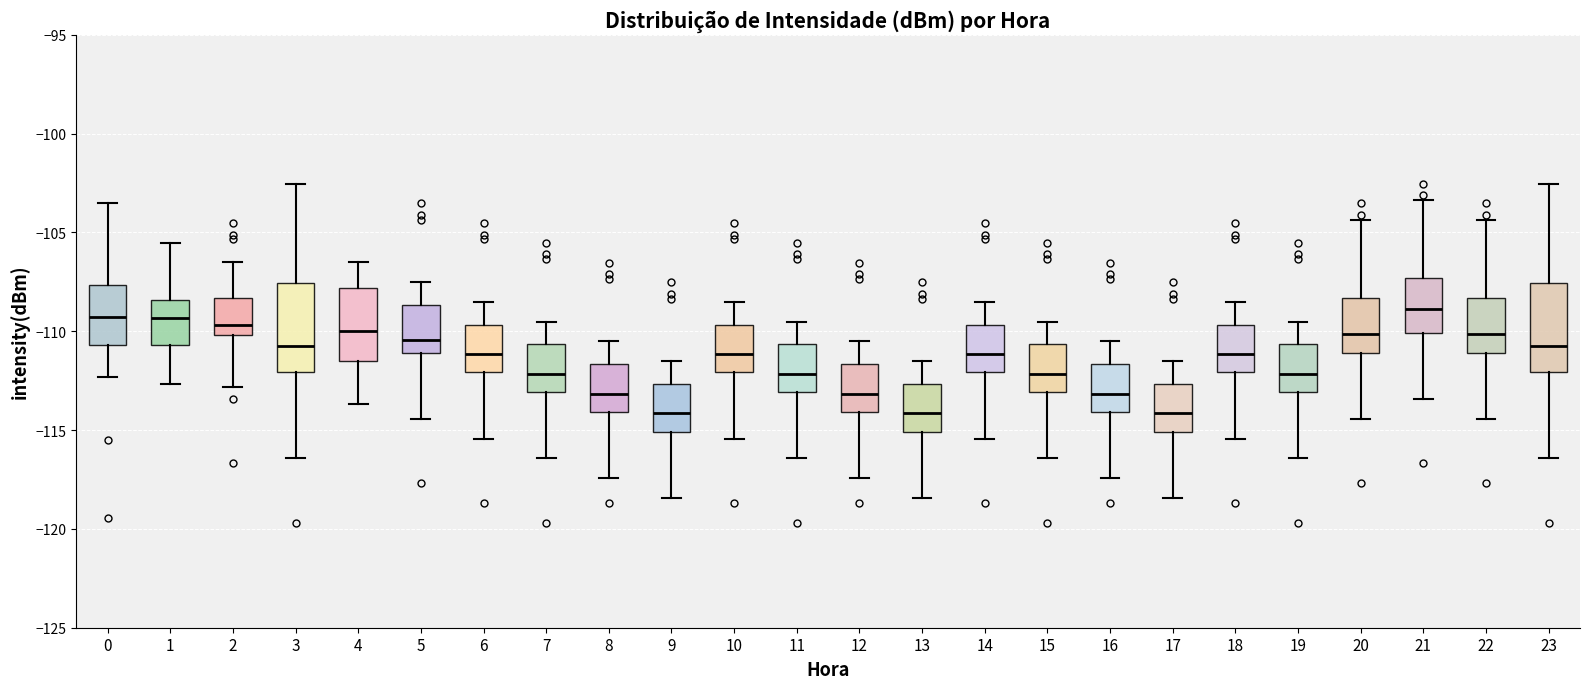

Reading left to right, read every box against the y-axis: the position of its median line, the range the box covers, and the ends of its whiskers. The values are not printed on the chart, so give them approximately, as read against the axis.

0: median -109.5, box -110.5 to -107.5, whiskers -112.5 to -103.5
1: median -109.5, box -110.5 to -108.5, whiskers -112.5 to -105.5
2: median -109.5, box -110.0 to -108.5, whiskers -113.0 to -106.5
3: median -110.5, box -112.0 to -107.5, whiskers -116.5 to -102.5
4: median -110.0, box -111.5 to -108.0, whiskers -113.5 to -106.5
5: median -110.5, box -111.0 to -108.5, whiskers -114.5 to -107.5
6: median -111.0, box -112.0 to -109.5, whiskers -115.5 to -108.5
7: median -112.0, box -113.0 to -110.5, whiskers -116.5 to -109.5
8: median -113.0, box -114.0 to -111.5, whiskers -117.5 to -110.5
9: median -114.0, box -115.0 to -112.5, whiskers -118.5 to -111.5
10: median -111.0, box -112.0 to -109.5, whiskers -115.5 to -108.5
11: median -112.0, box -113.0 to -110.5, whiskers -116.5 to -109.5
12: median -113.0, box -114.0 to -111.5, whiskers -117.5 to -110.5
13: median -114.0, box -115.0 to -112.5, whiskers -118.5 to -111.5
14: median -111.0, box -112.0 to -109.5, whiskers -115.5 to -108.5
15: median -112.0, box -113.0 to -110.5, whiskers -116.5 to -109.5
16: median -113.0, box -114.0 to -111.5, whiskers -117.5 to -110.5
17: median -114.0, box -115.0 to -112.5, whiskers -118.5 to -111.5
18: median -111.0, box -112.0 to -109.5, whiskers -115.5 to -108.5
19: median -112.0, box -113.0 to -110.5, whiskers -116.5 to -109.5
20: median -110.0, box -111.0 to -108.5, whiskers -114.5 to -104.5
21: median -109.0, box -110.0 to -107.5, whiskers -113.5 to -103.5
22: median -110.0, box -111.0 to -108.5, whiskers -114.5 to -104.5
23: median -110.5, box -112.0 to -107.5, whiskers -116.5 to -102.5